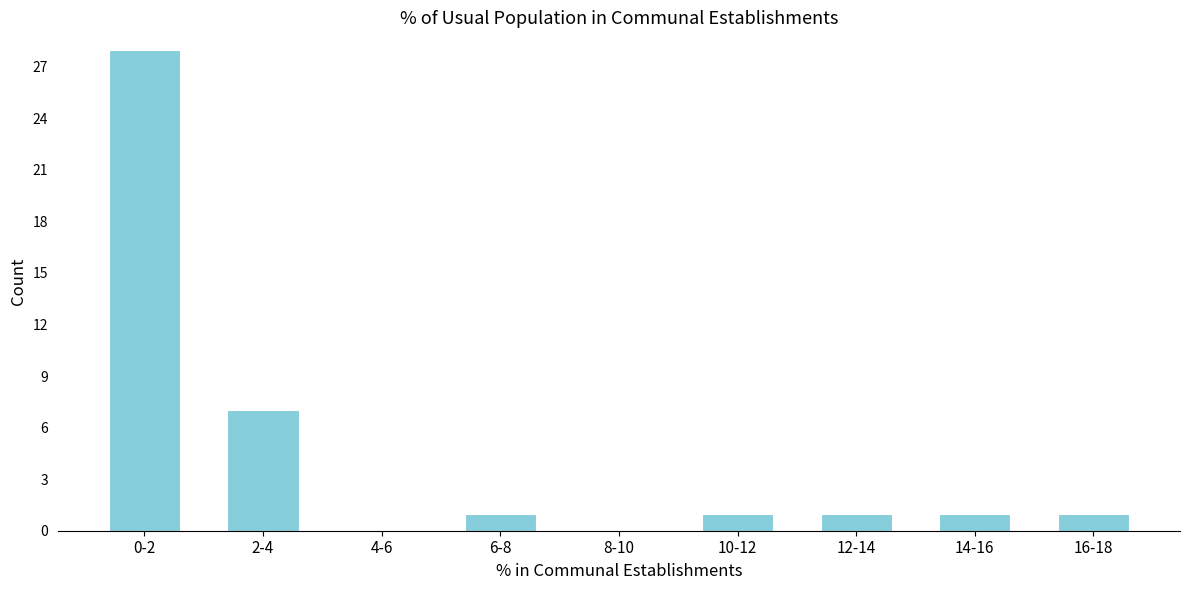

Reading left to right, list all the values displayed in this chart.

0-2=28	2-4=7	4-6=0	6-8=1	8-10=0	10-12=1	12-14=1	14-16=1	16-18=1